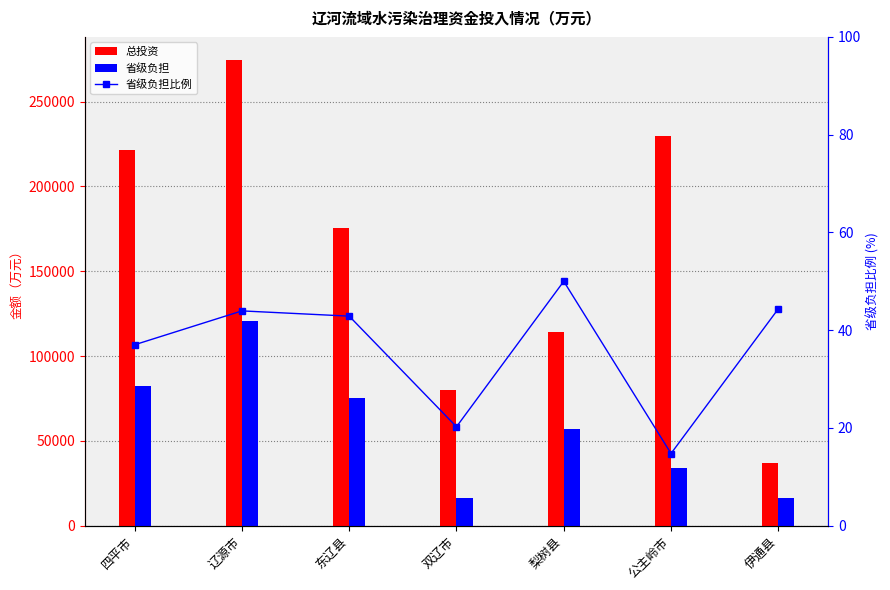

Where does the 总投资 series first go above 175413?

四平市